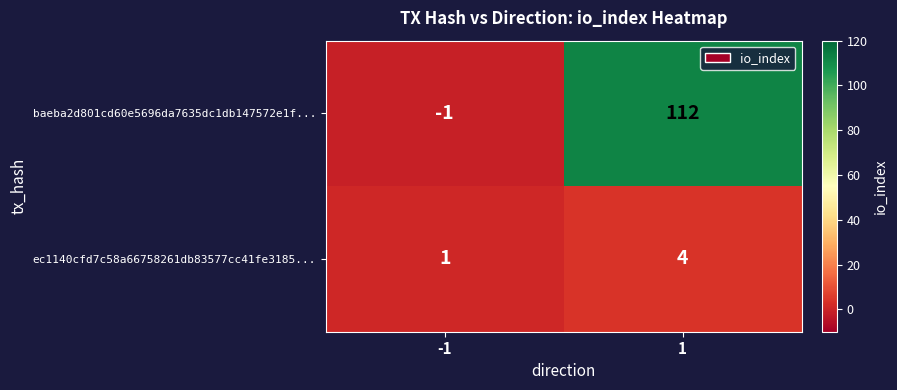

What is the difference between the maximum and minimum values in the ec1140cfd7c58a66758261db83577cc41fe3185... series?

3